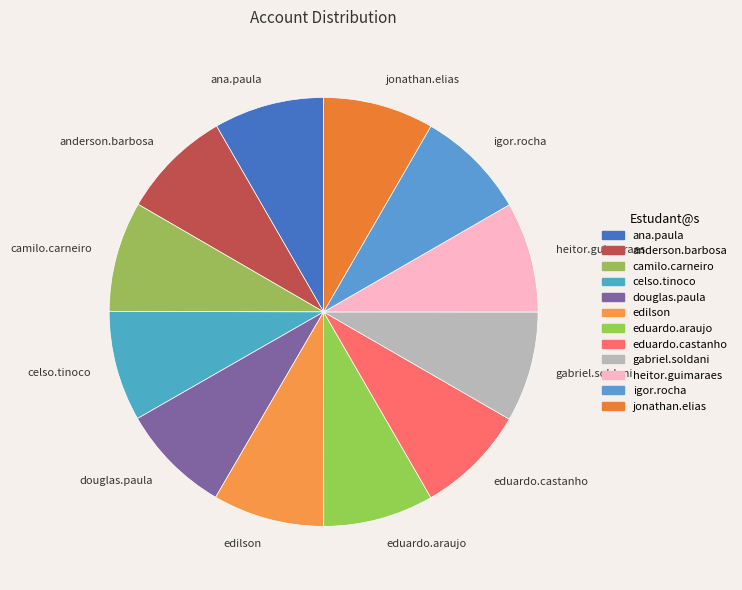

Is the sum of jonathan.elias and ana.paula greater than half?

No